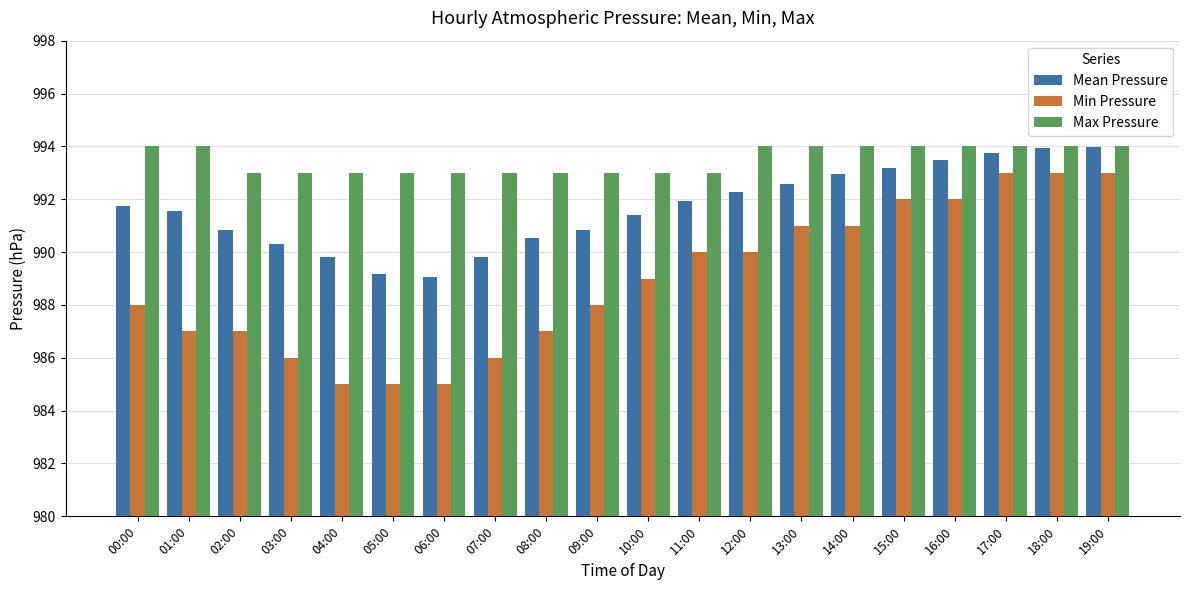

Count the Min Pressure values in the range 987 to 992.

12